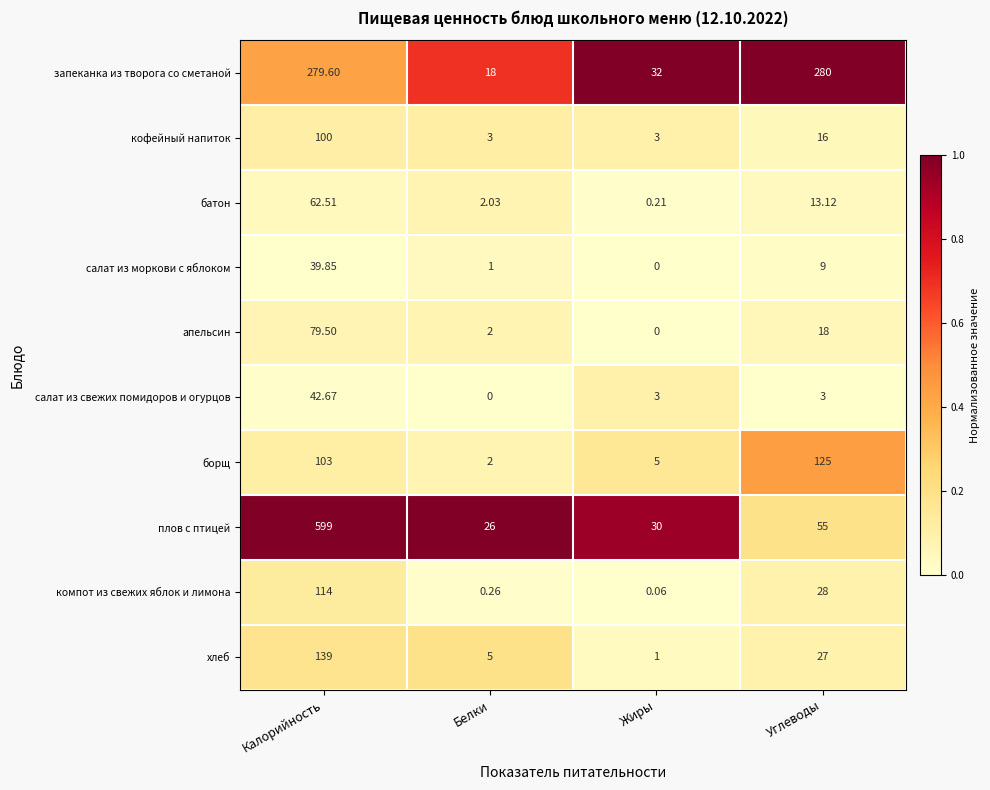

Which series has the largest total across all categories?

плов с птицей